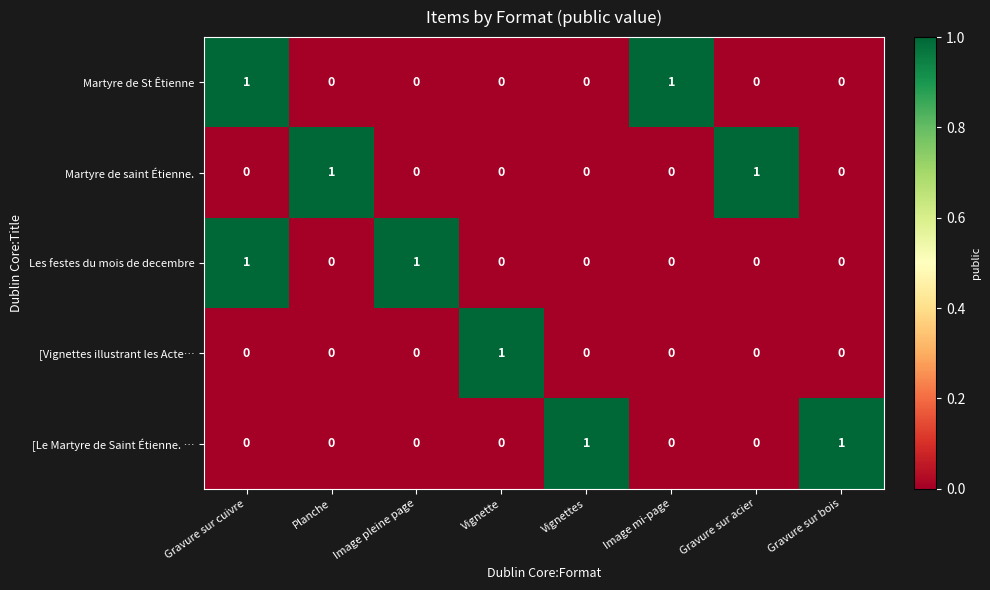

The value of Les festes du mois de decembre at Gravure sur bois is 0. True or false?

True